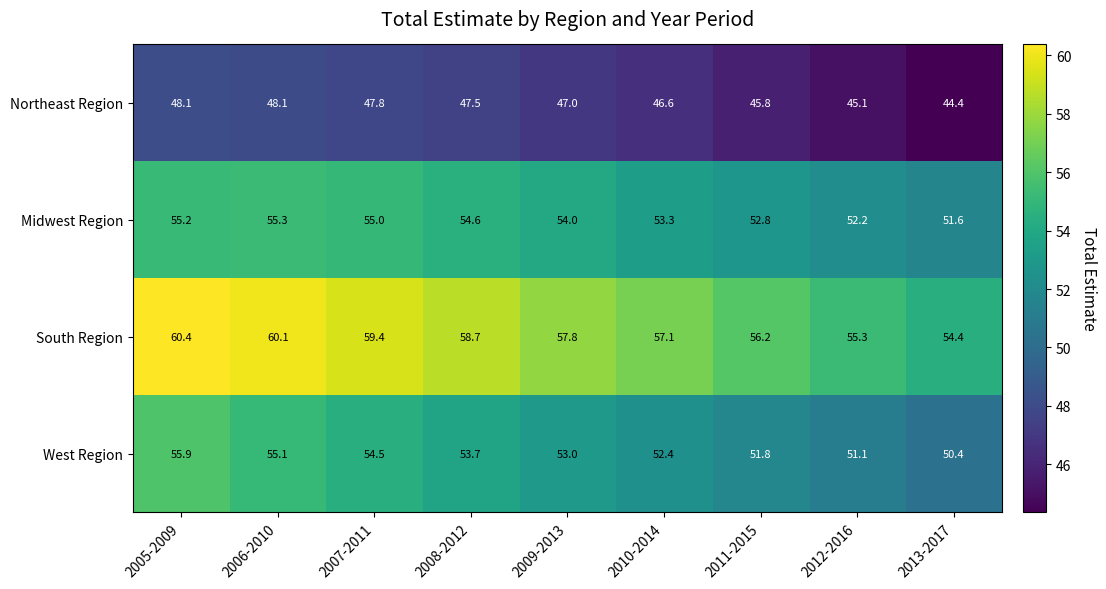

The value of Northeast Region at 2005-2009 is 48.1. True or false?

True